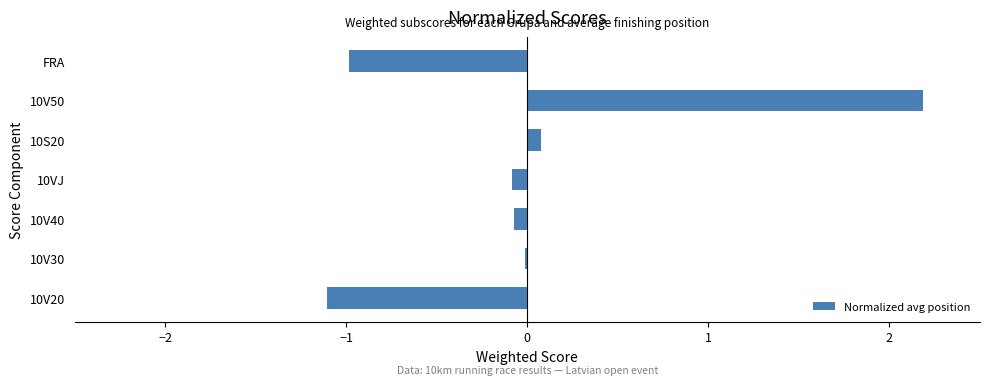

Does the chart contain stacked bars?

No